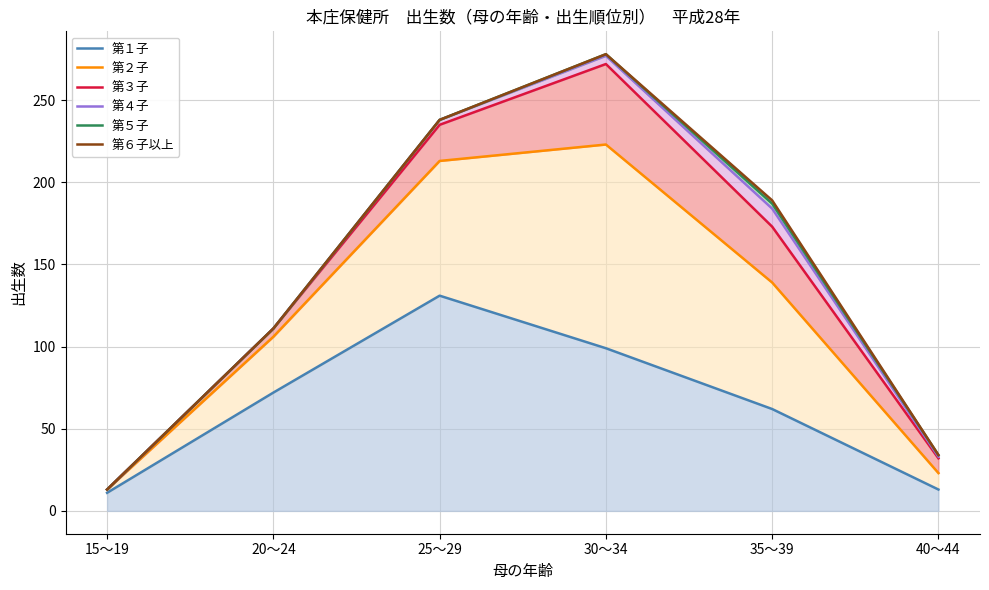

The value of 第１子 at 40～44 is 3. True or false?

False